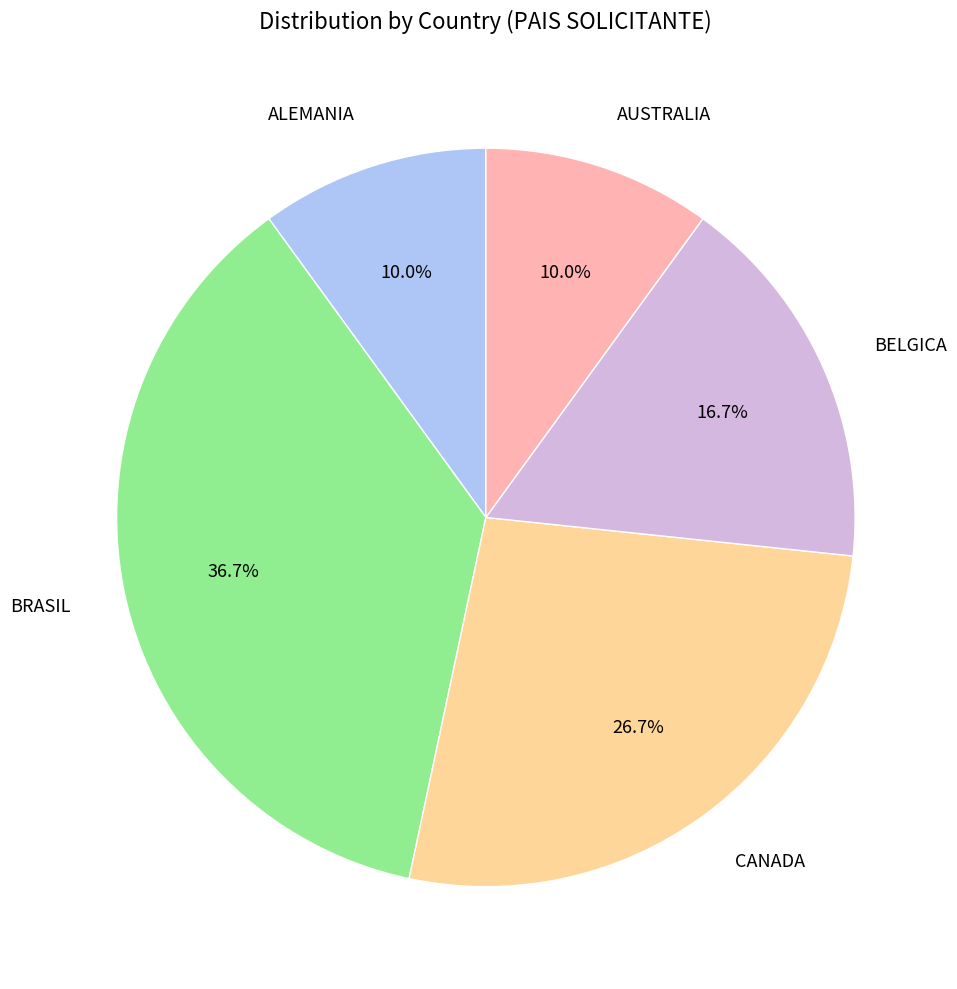

What percentage is the BELGICA slice, to the nearest percent?

17%